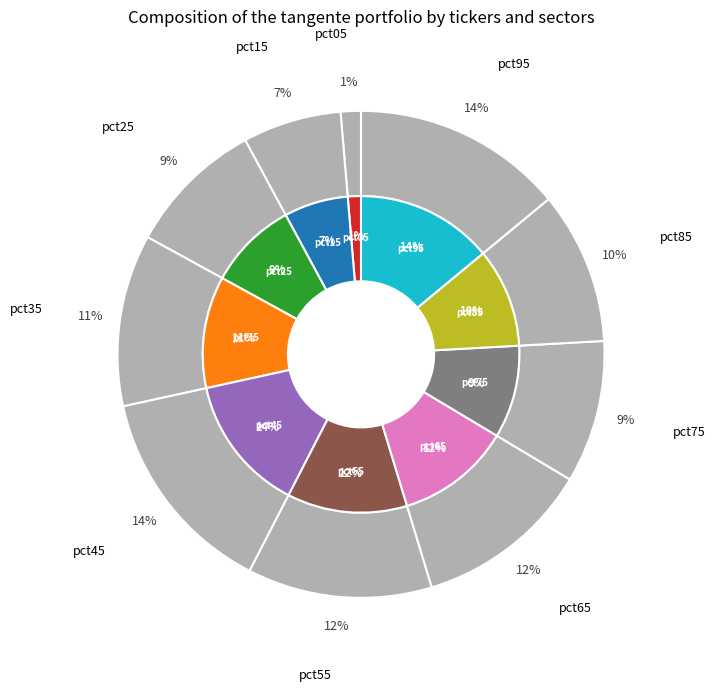

Is there any slice that represents more than half of the pie?

No